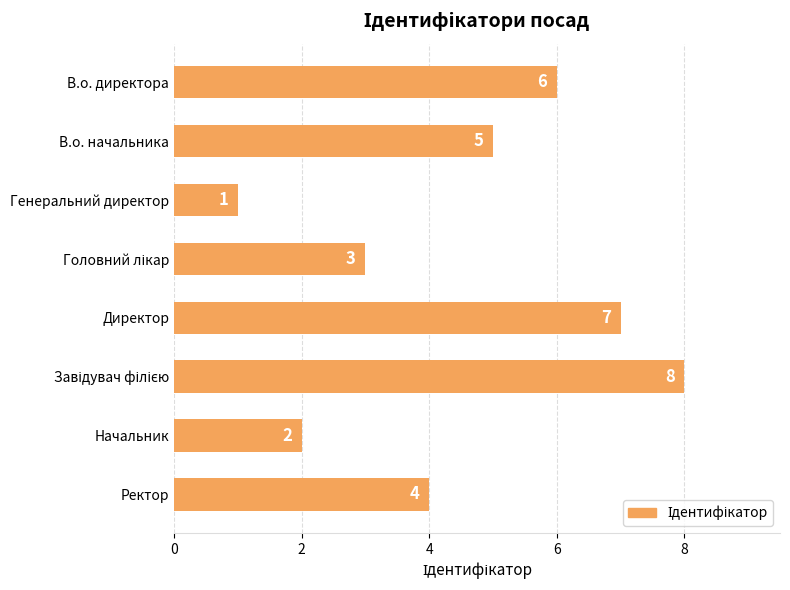

How many values are between 3 and 7?

5